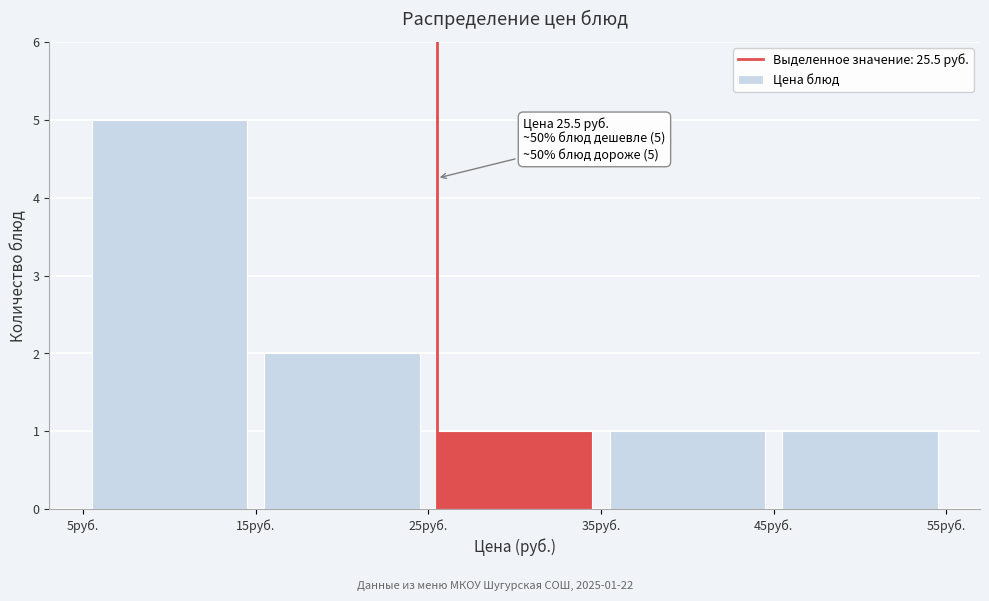

Which range on the x-axis has the tallest bar?

5 to 15